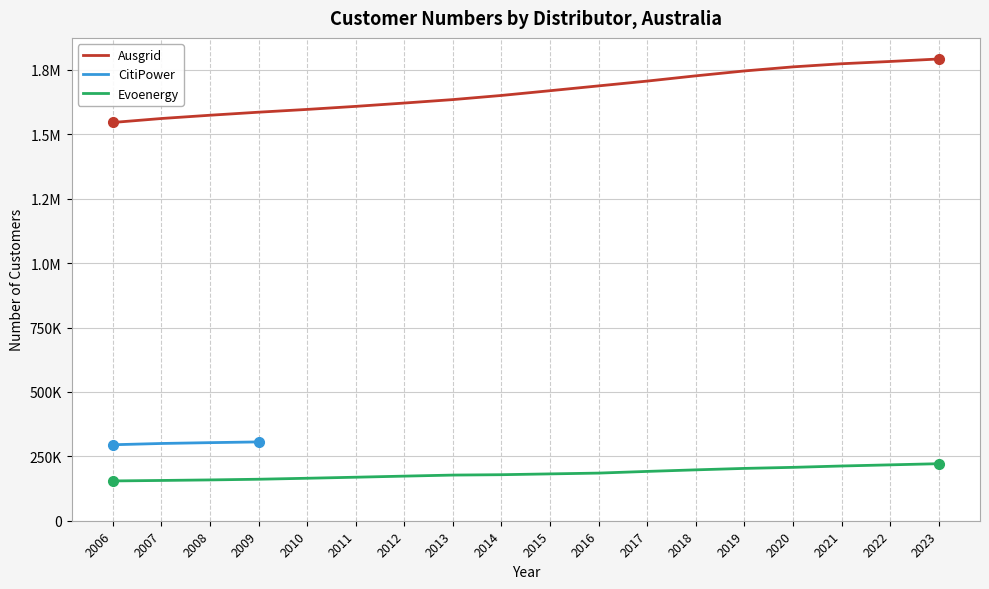

Which series changed the most between 2007 and 2013?

Ausgrid